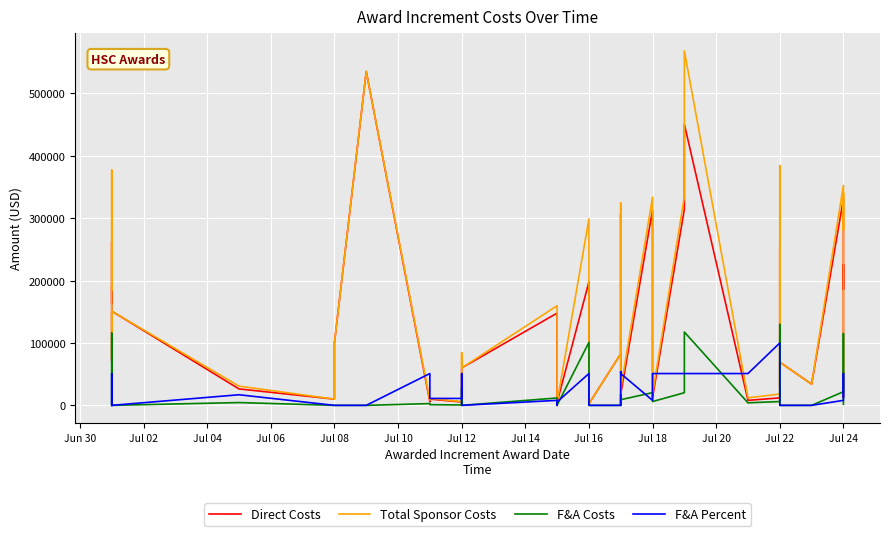

True or false: Total Sponsor Costs and F&A Costs intersect in this chart.

False